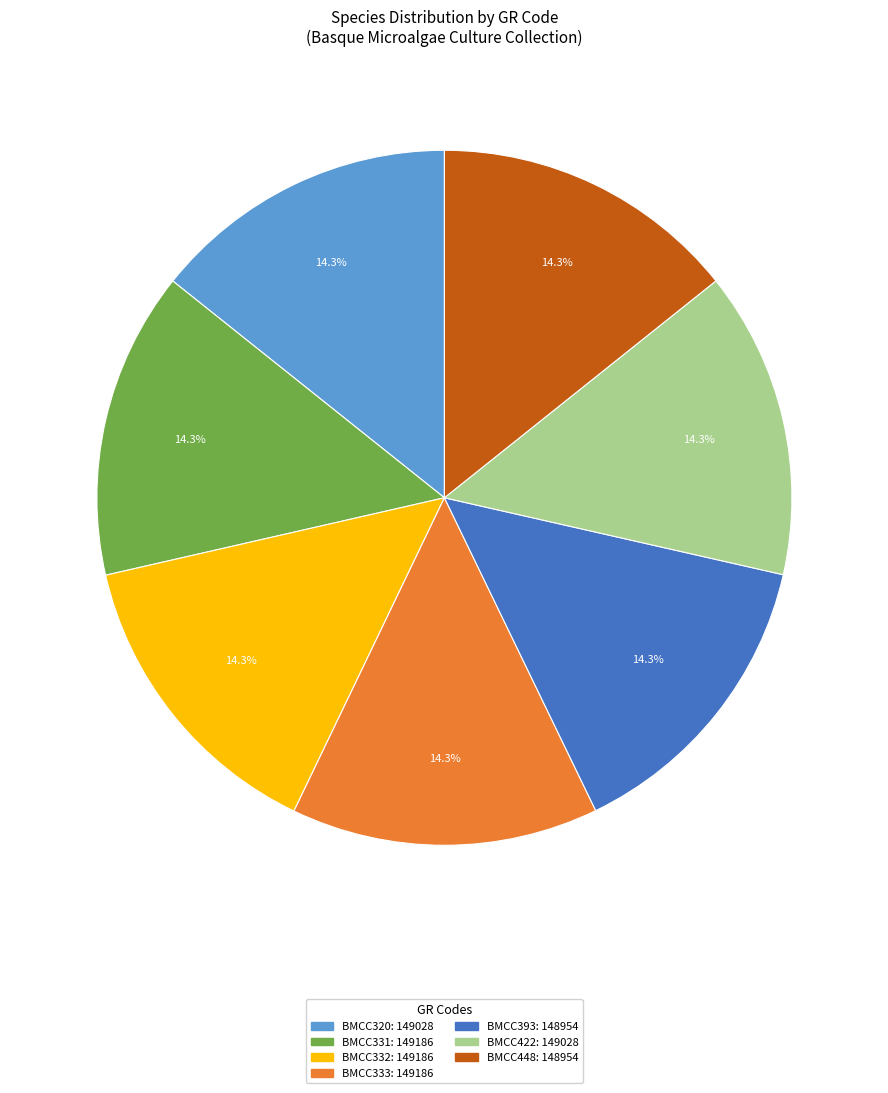

Combined, do BMCC320 and BMCC422 account for over 50%?

No